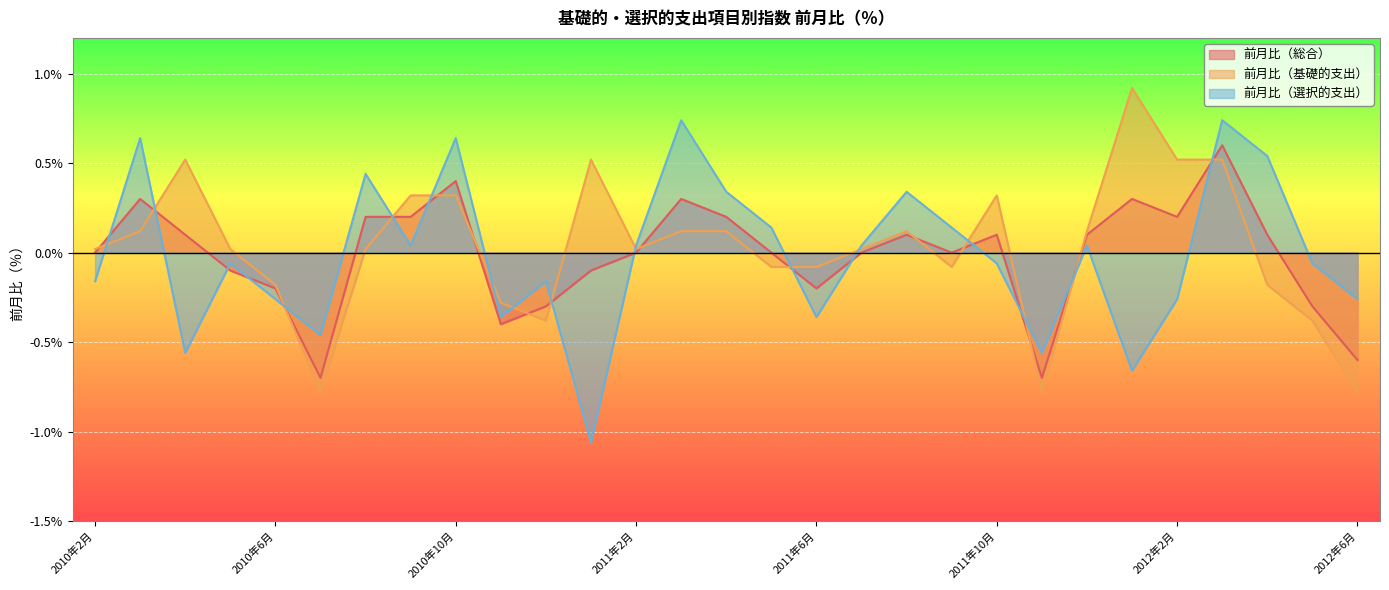

What is the lowest value of the 前月比（総合） series?

-0.7